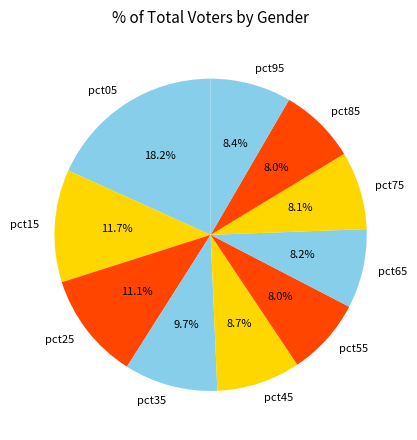

Combined, do pct15 and pct95 account for over 50%?

No